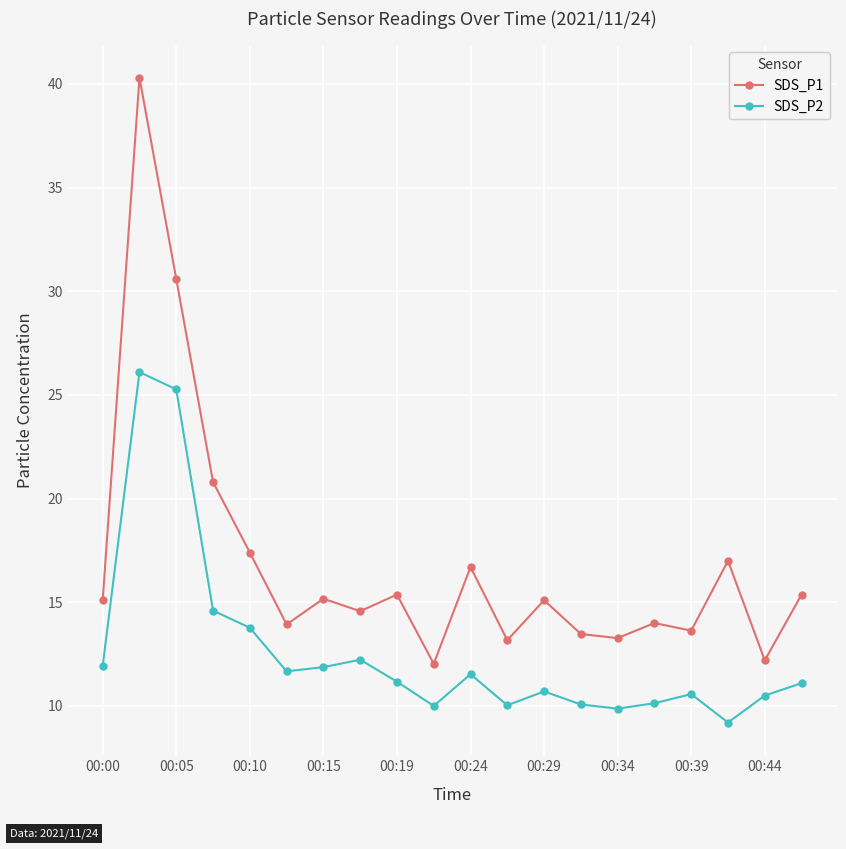

Which series has the largest total across all categories?

SDS_P1